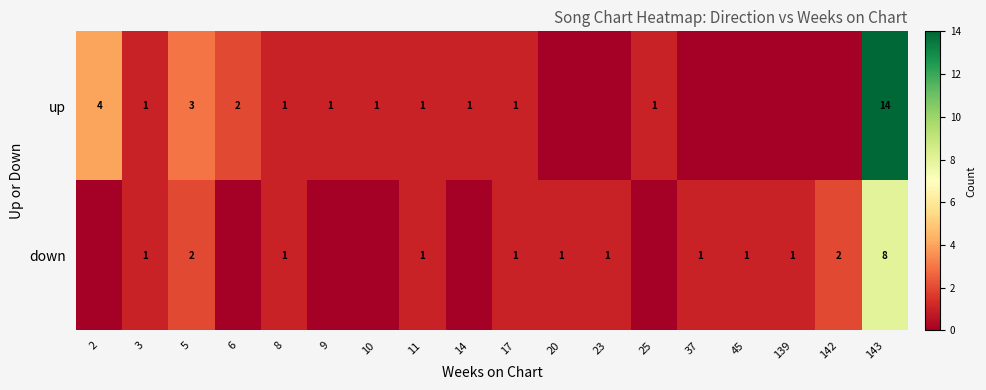

The value of up at 2 is 2. True or false?

False